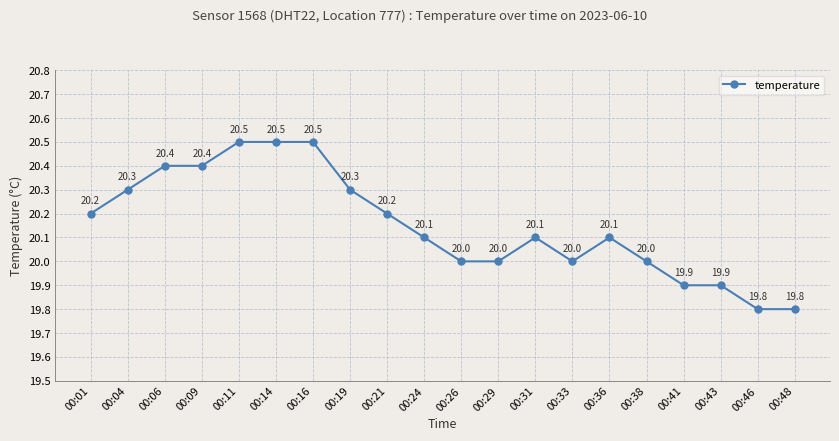

How many lines are shown in the chart?

1